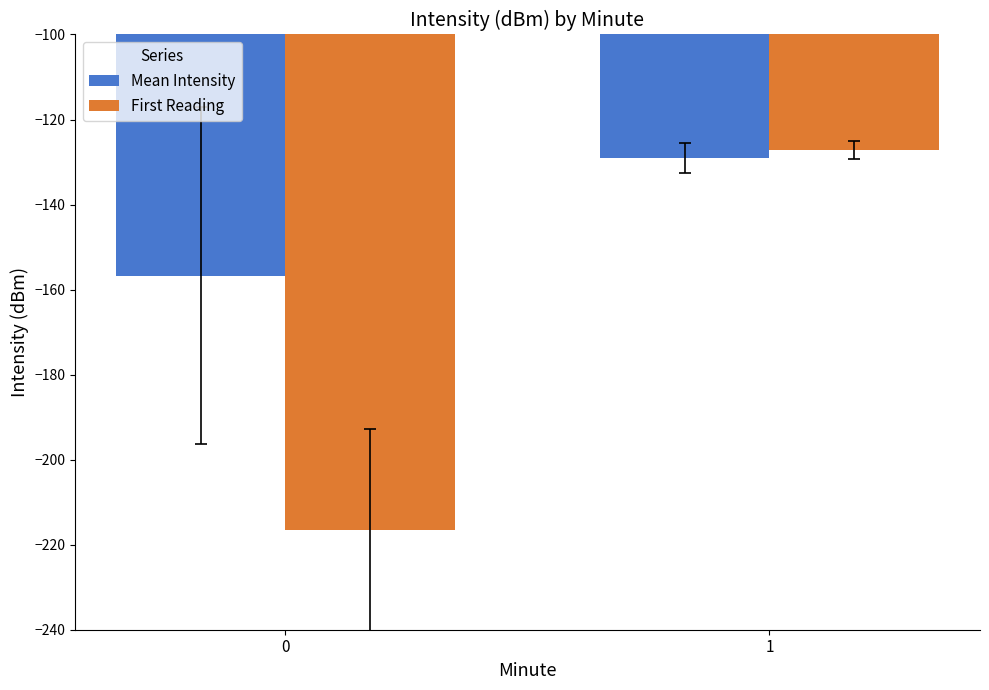

What is the sum of all First Reading values?

-343.7